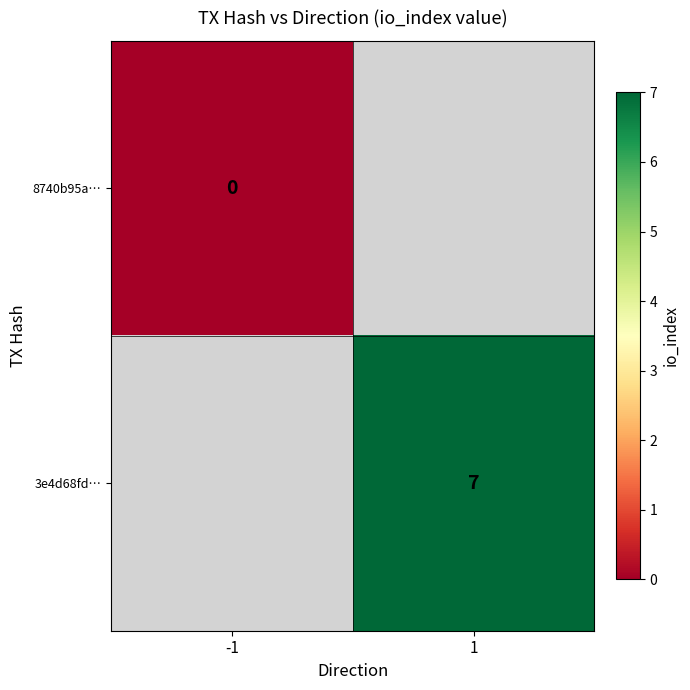

Which has a higher value, -1 or 1?

1